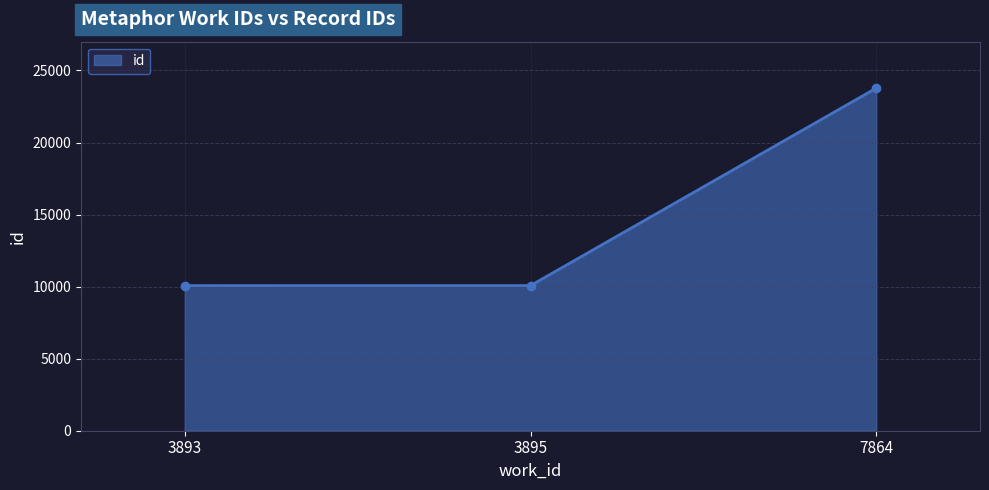

What is the difference between the maximum and minimum values?

13707